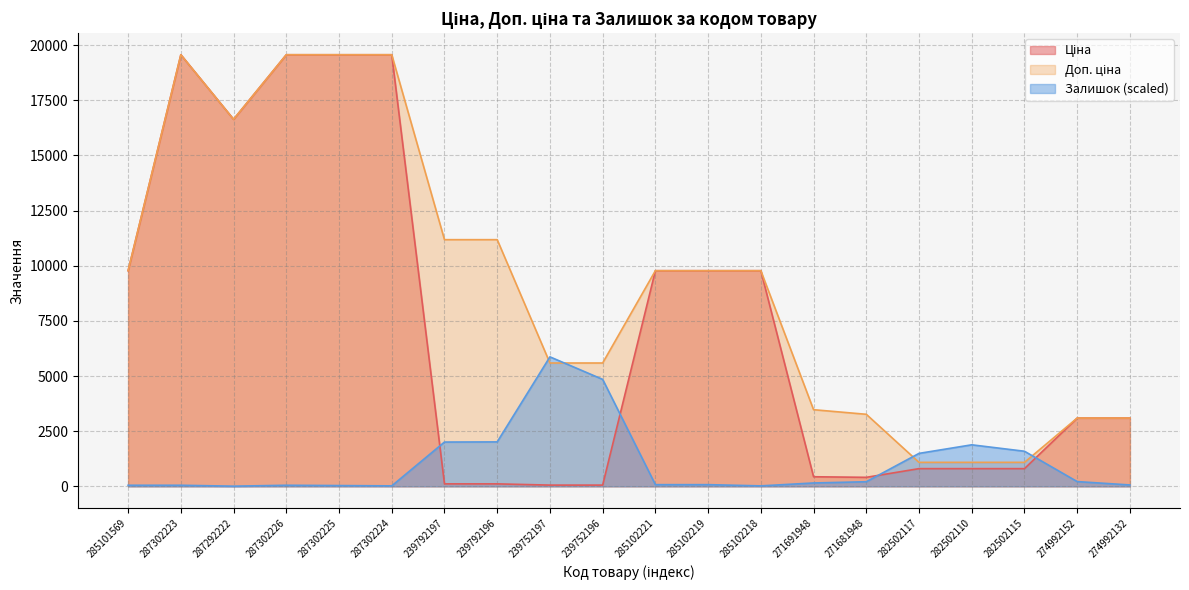

Rank the series by their maximum value, from highest to lowest.

Ціна, Доп. ціна, Залишок